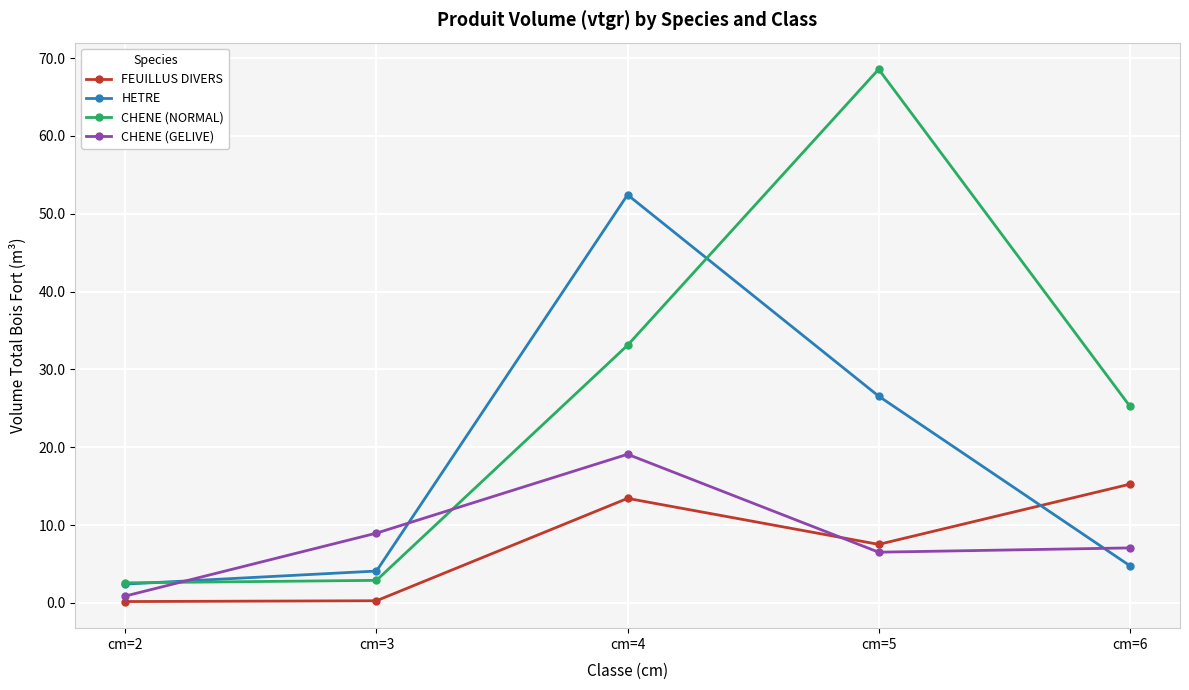

What is the maximum value shown in the chart?

68.6